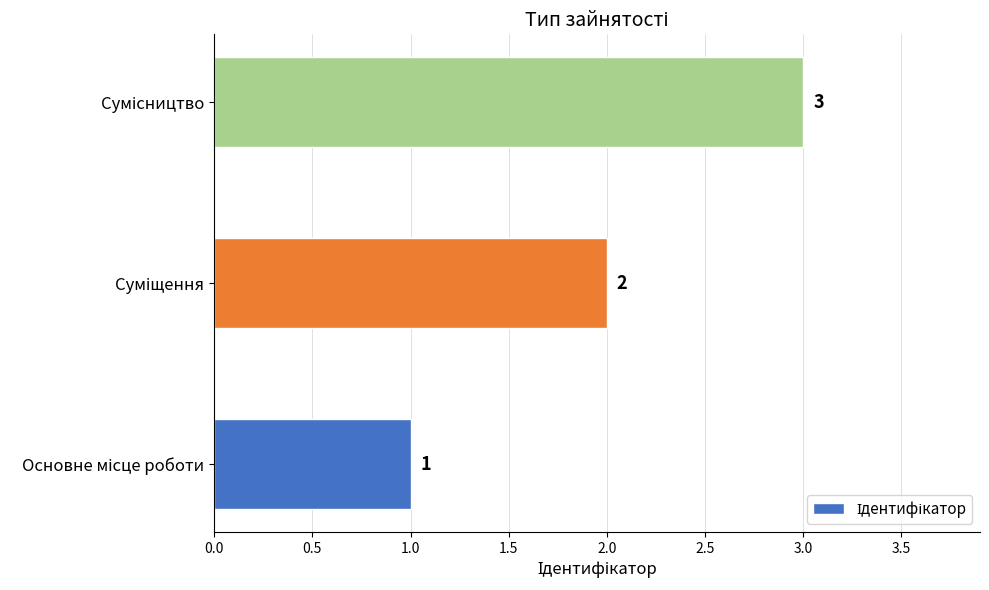

Count the values in the range 1 to 3.

3